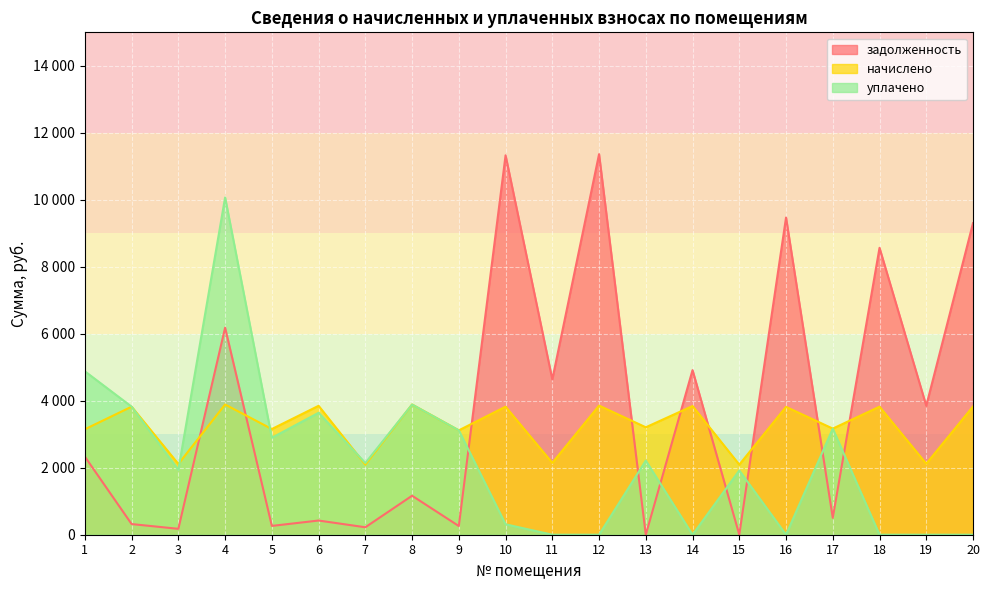

How many series are shown in this chart?

3